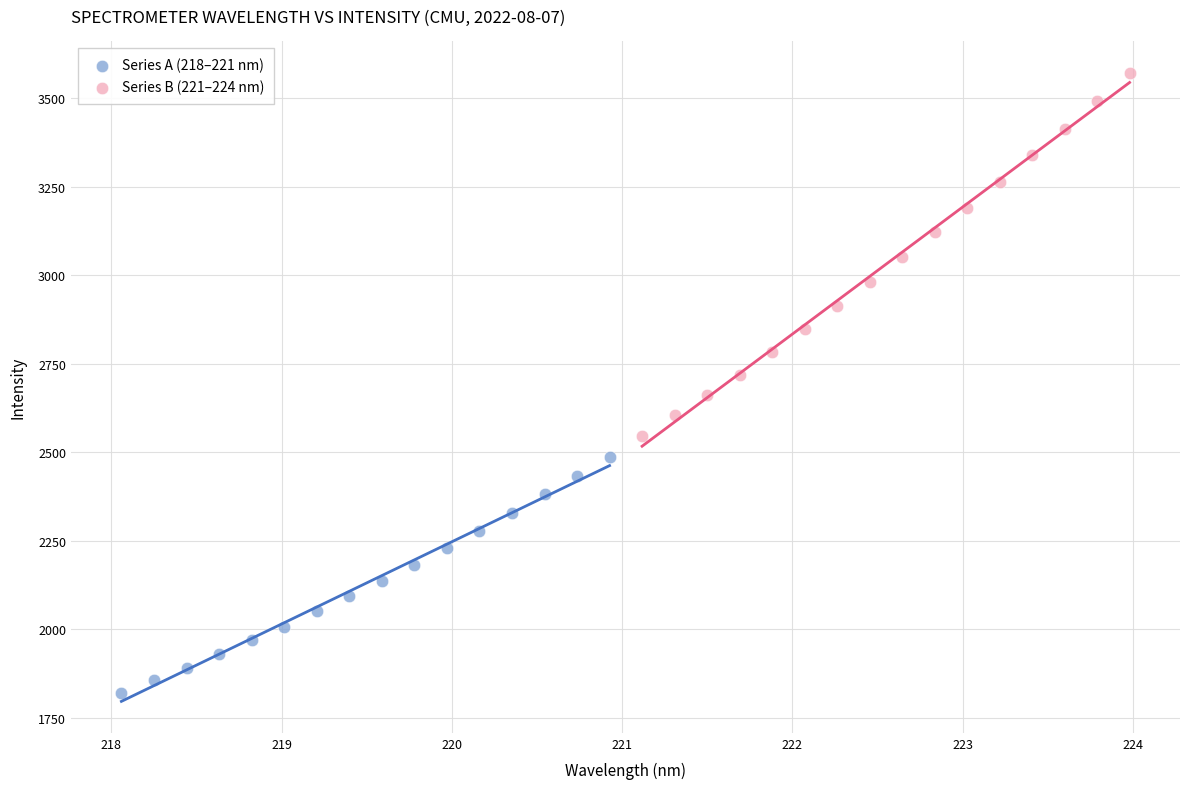

Which series reaches the maximum Y coordinate?

Series B (221–224 nm)